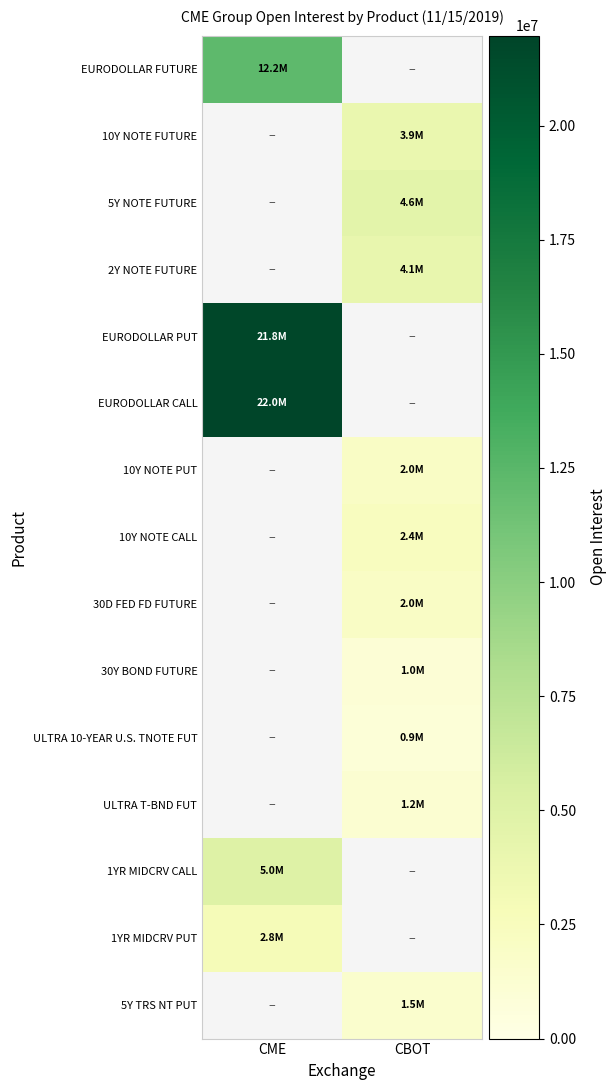

What is the greatest value displayed?

21969588.0